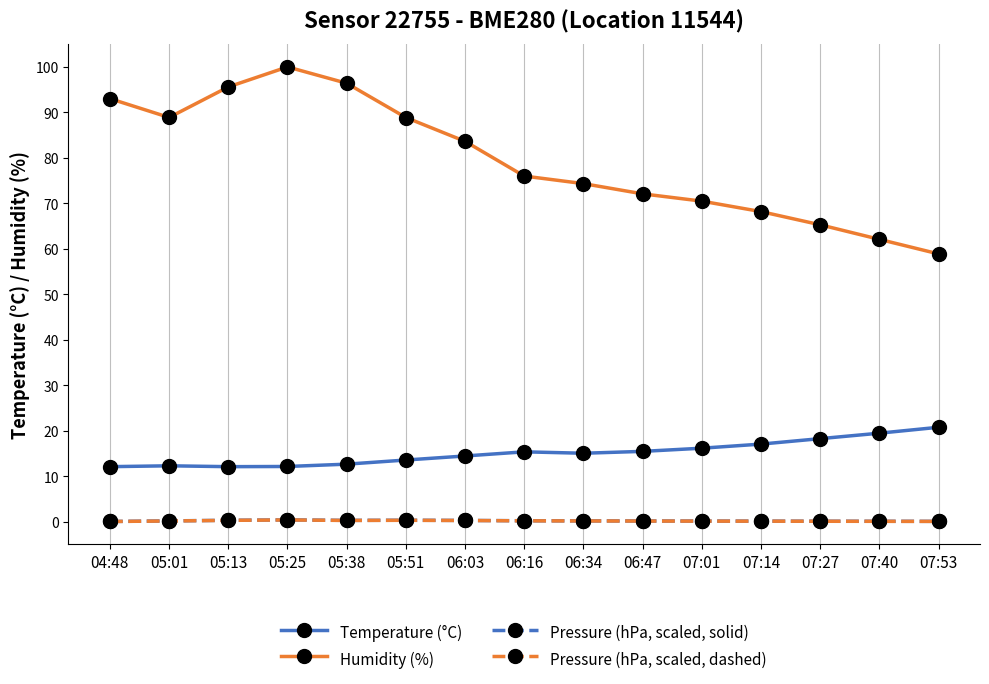

Does the chart have visible grid lines?

Yes